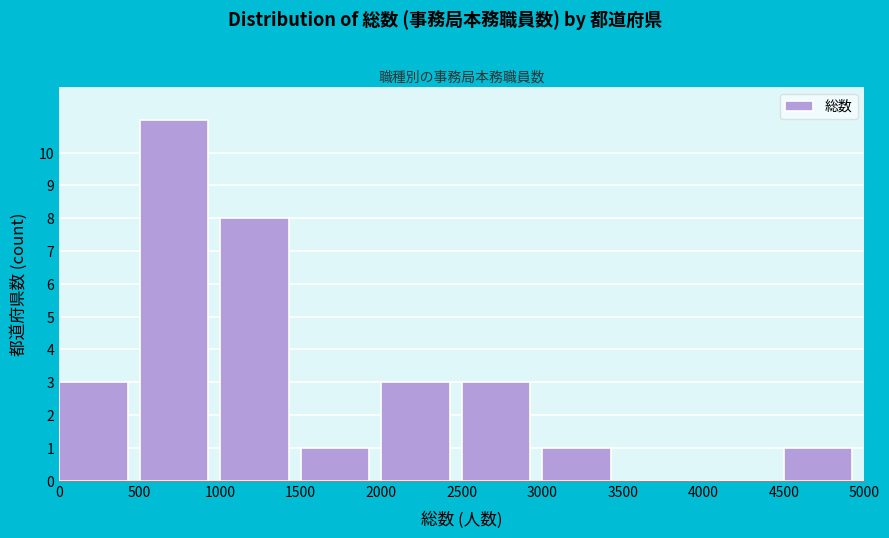

Reading left to right, list every bar in this chart as the range it spans on the x-axis followed by its height. The values are not printed on the chart, so give them approximately, as read against the axis.

0 to 500: 3
500 to 1000: 11
1000 to 1500: 8
1500 to 2000: 1
2000 to 2500: 3
2500 to 3000: 3
3000 to 3500: 1
3500 to 4000: 0
4000 to 4500: 0
4500 to 5000: 1